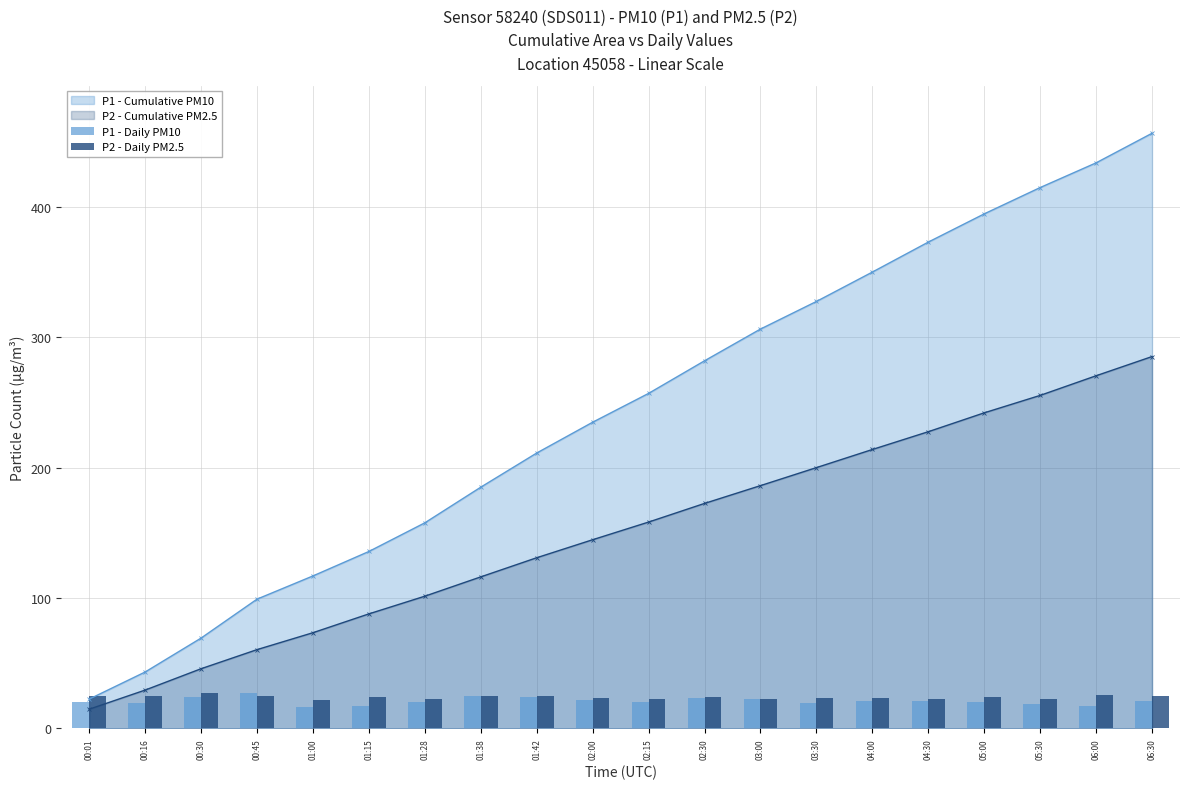

What is the label of the 10th bar from the right?

02:15